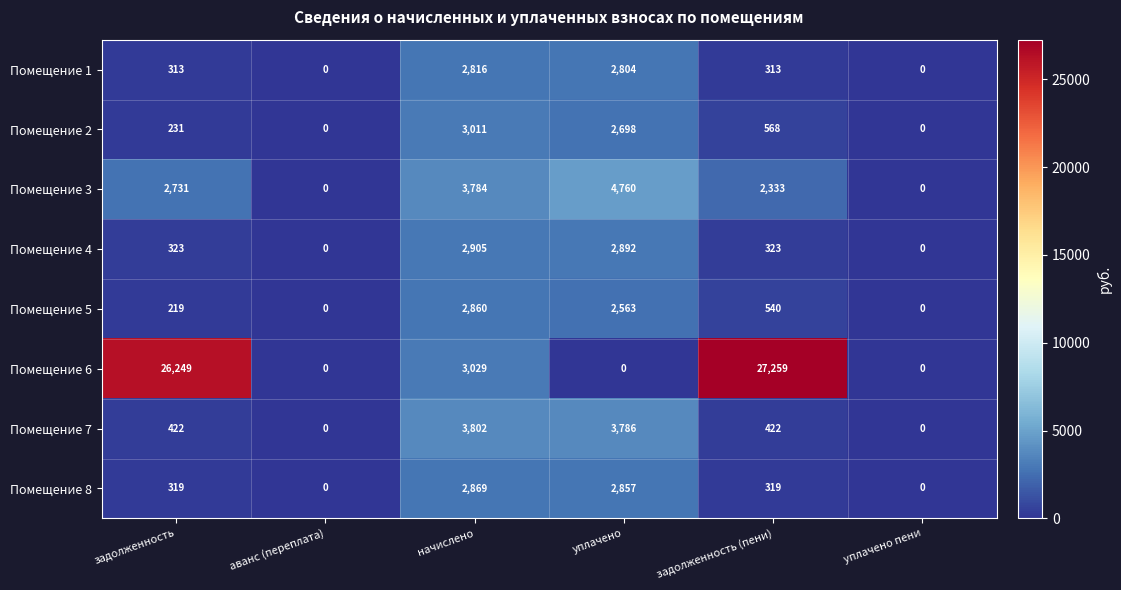

List the series in order of their peak value, highest first.

Помещение 6, Помещение 3, Помещение 7, Помещение 2, Помещение 4, Помещение 8, Помещение 5, Помещение 1